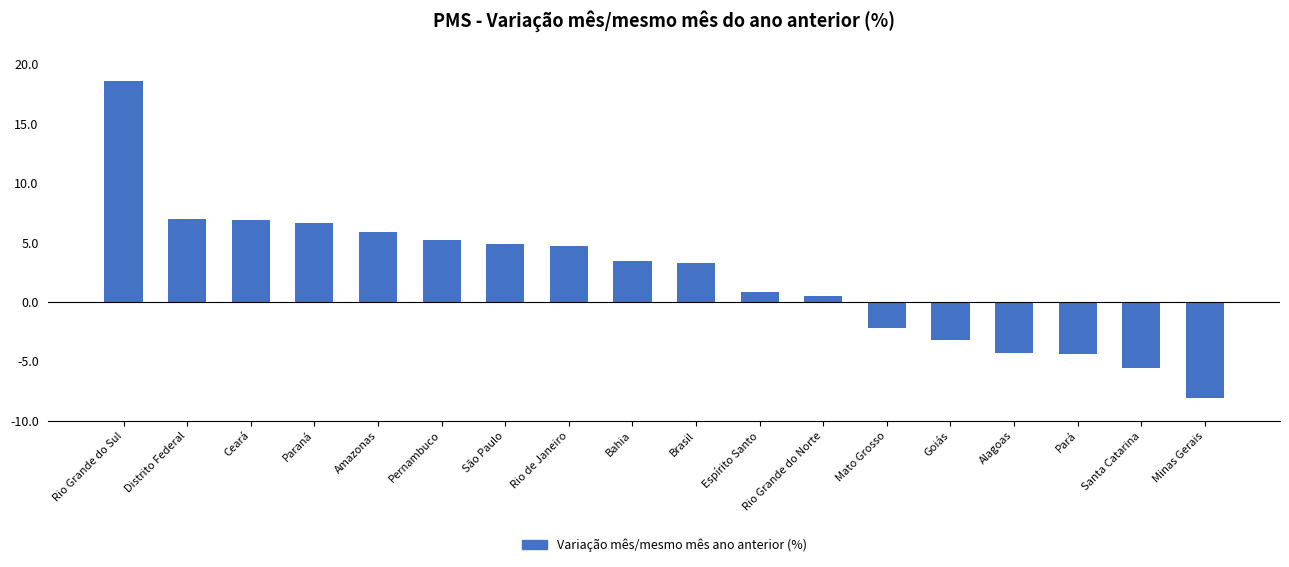

What is the value of the 4th bar from the left?

6.6